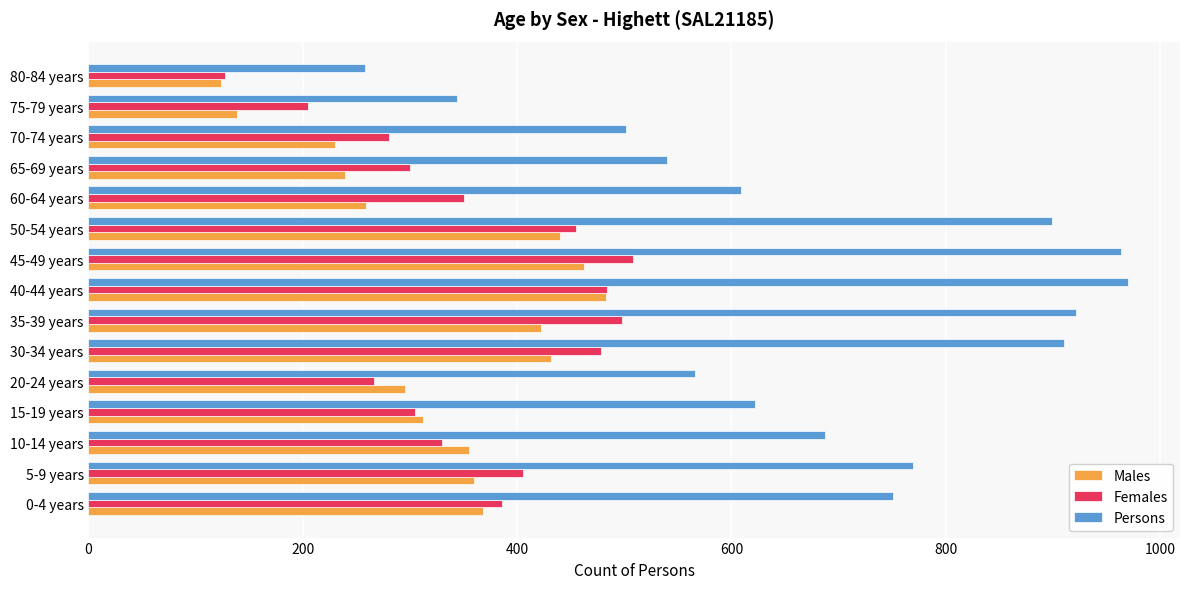

What is the spread (max minus min) of values at 60-64 years?

350